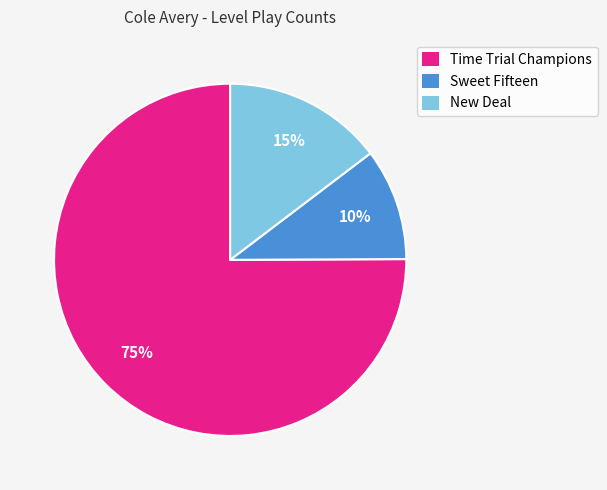

Which slice is the largest?

Time Trial Champions